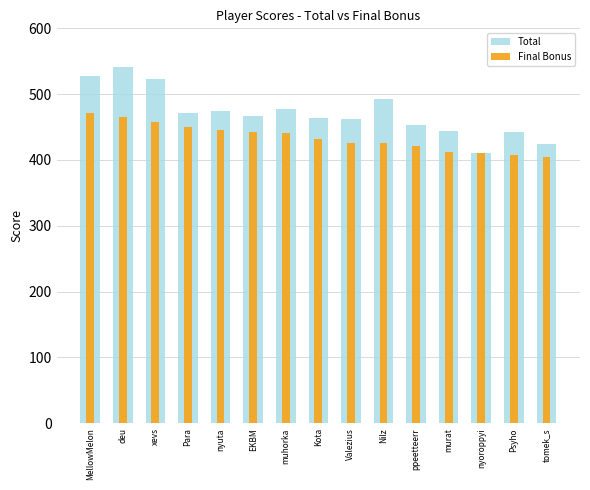

What is the average value of the Total series?

471.8